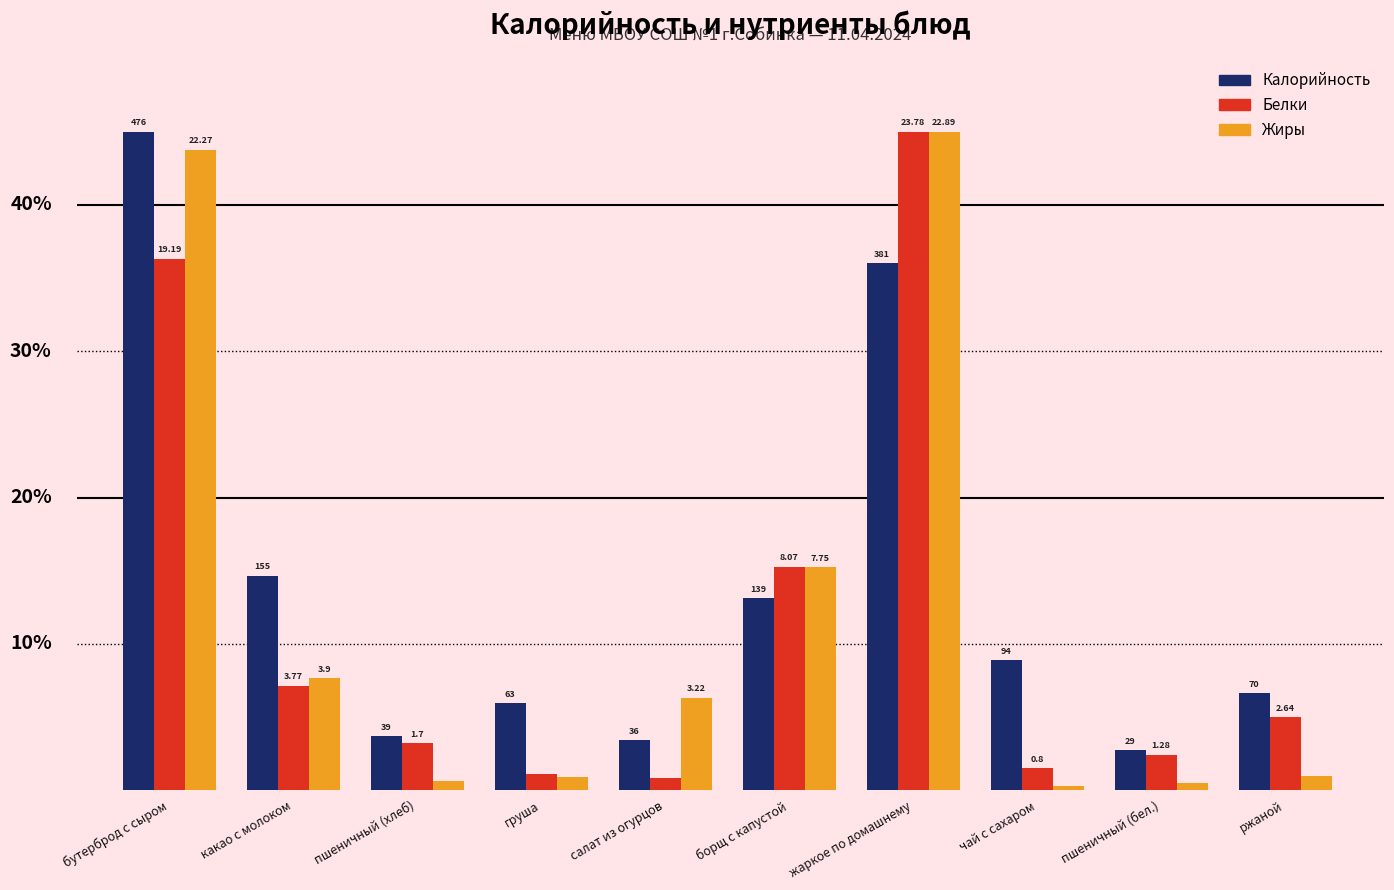

Are the bars grouped side by side (vs. stacked)?

Yes